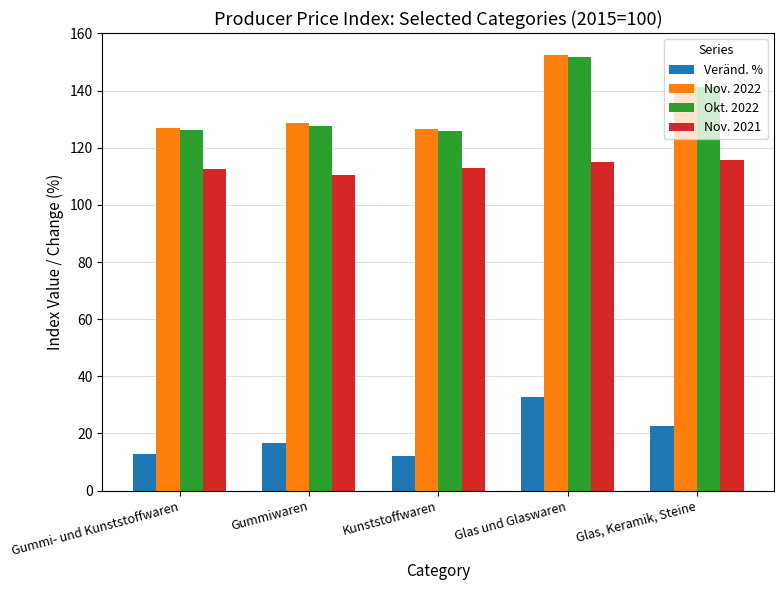

At which label does Veränd. % reach its peak?

Glas und Glaswaren